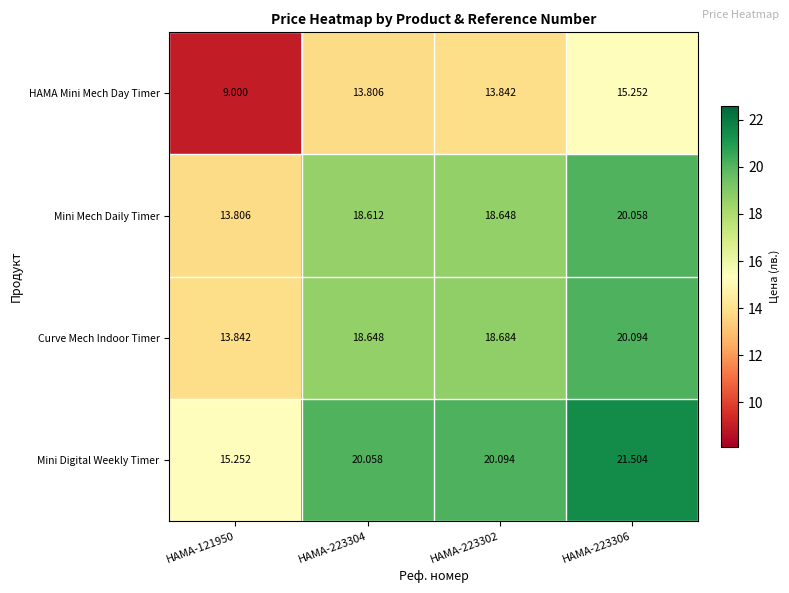

Which label corresponds to the largest value in the chart?

HAMA-223306